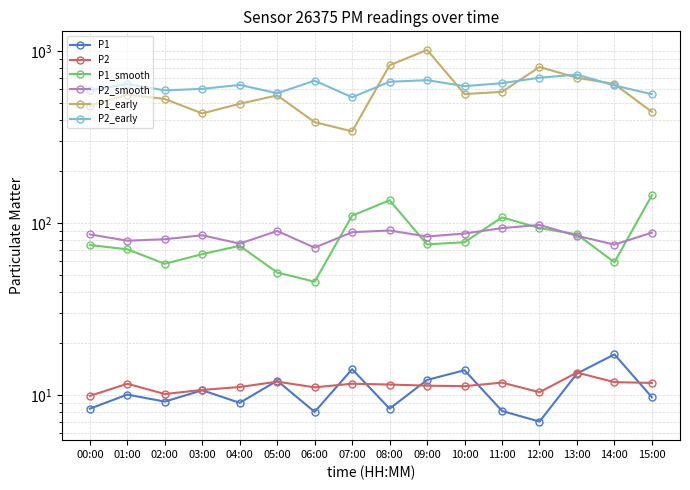

Which has a higher value, 03:00 or 02:00?

03:00